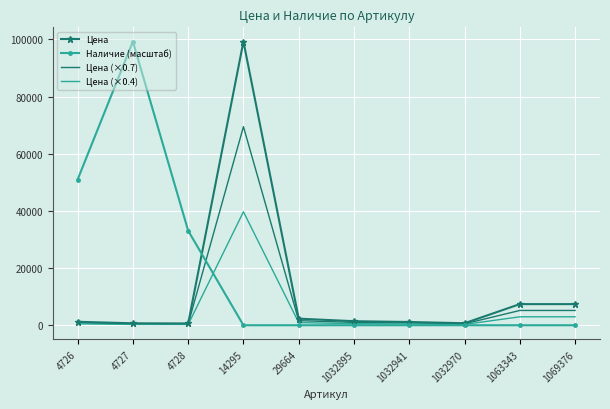

True or false: Наличие (масштаб) has a value of 29948.0 at 1032895.

False